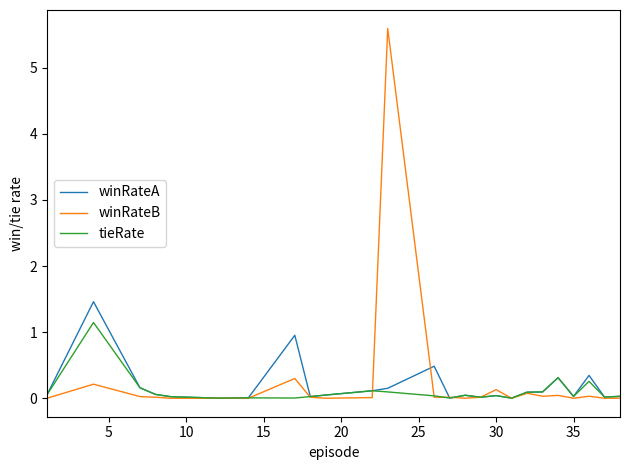

How many lines are shown in the chart?

3